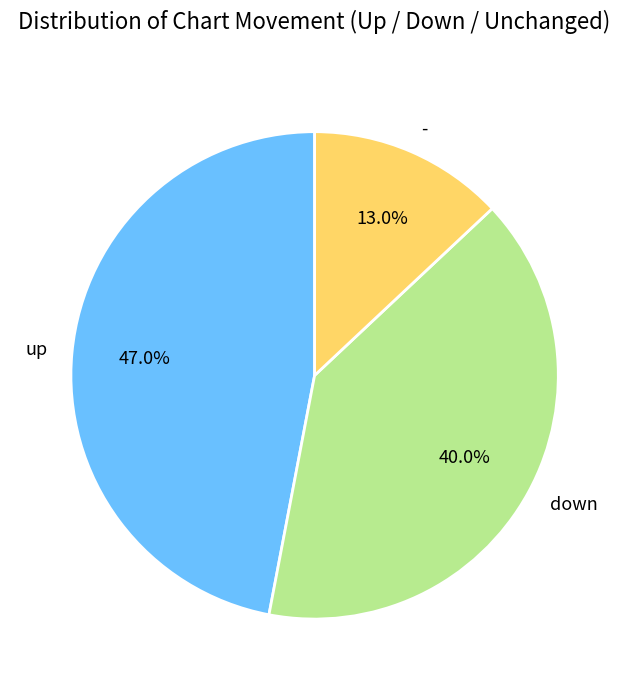

To the nearest percent, what portion does down represent?

40%